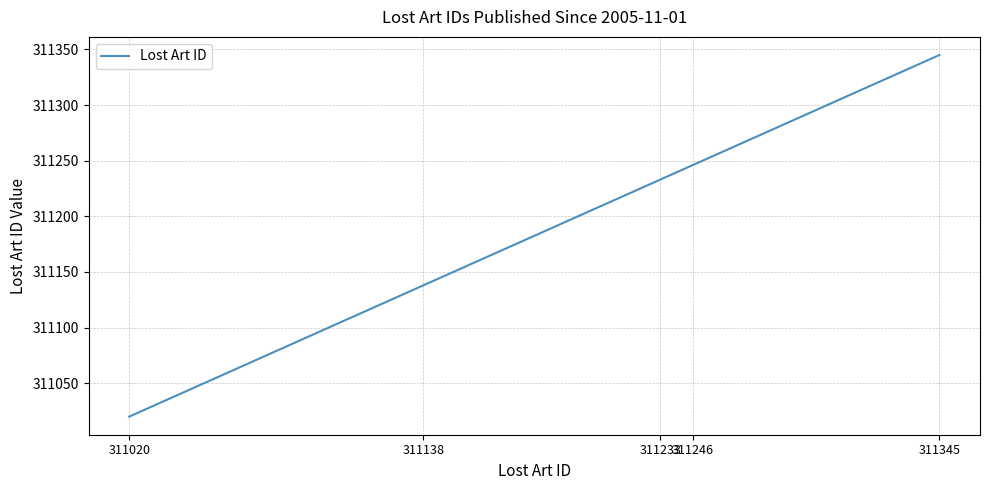

What is the ratio of the value at 311246 to the value at 311138?

1.0